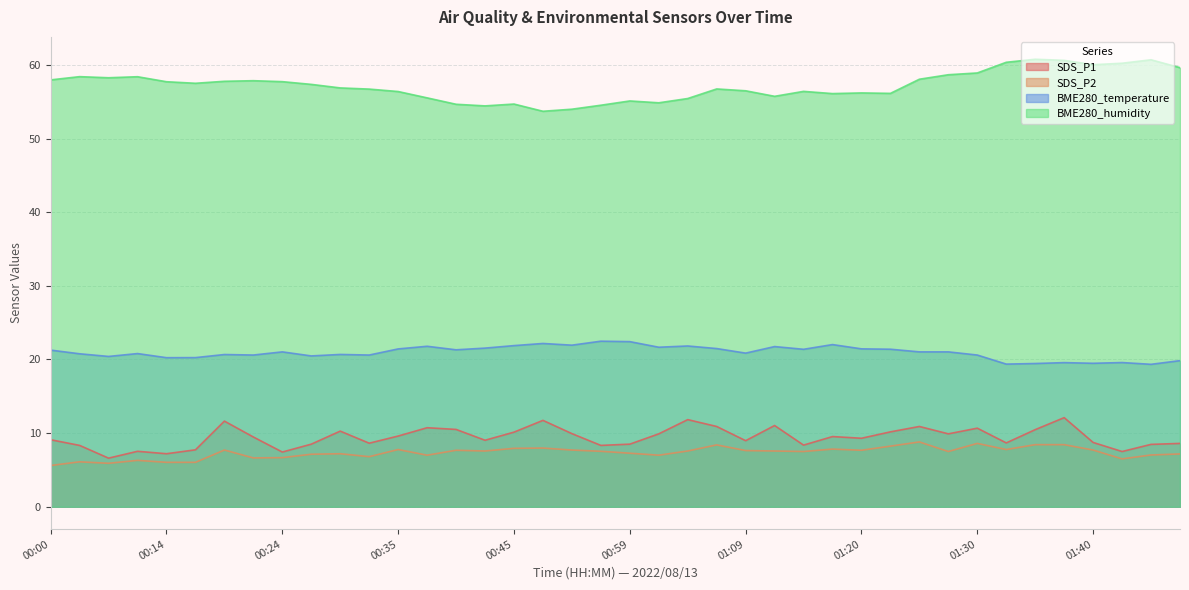

The value of BME280_temperature at 01:14 is 21.4. True or false?

True